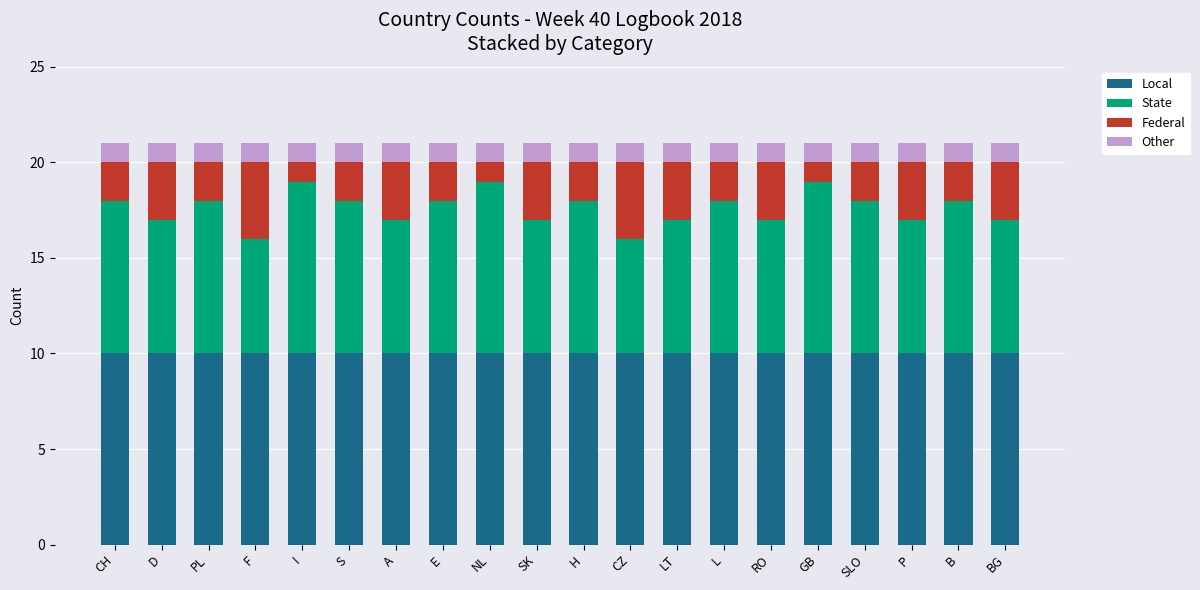

What is the lowest value of the Local series?

10